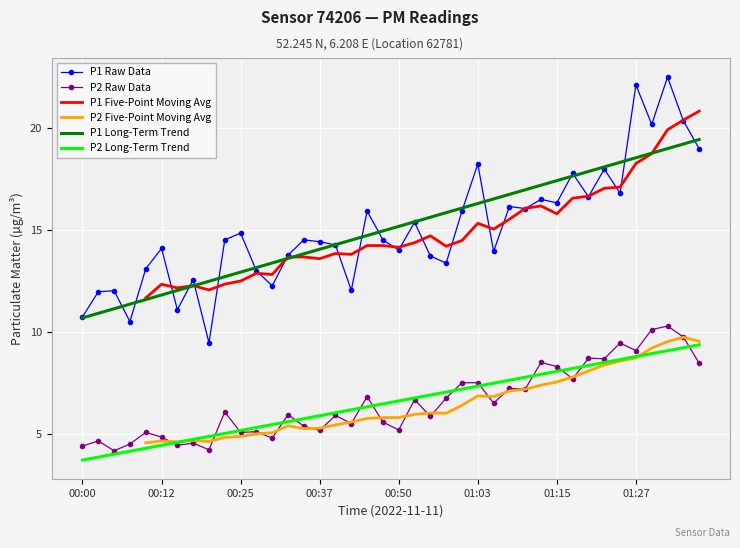

What is the maximum value for P1 Long-Term Trend?

19.4